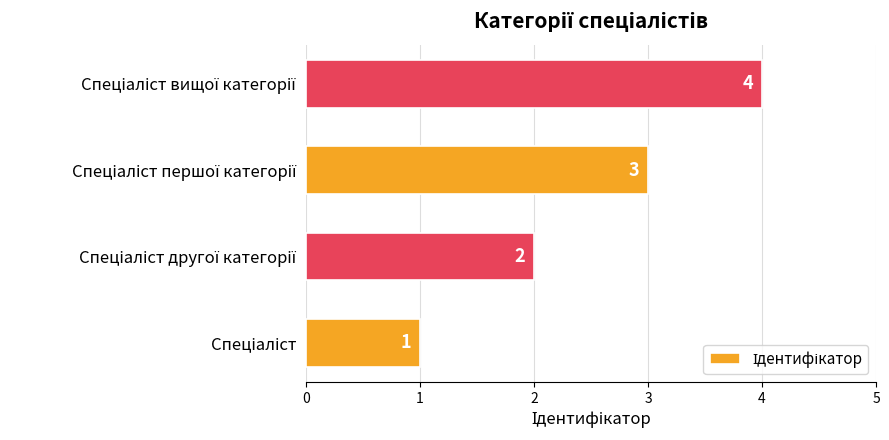

What is the sum of all values?

10